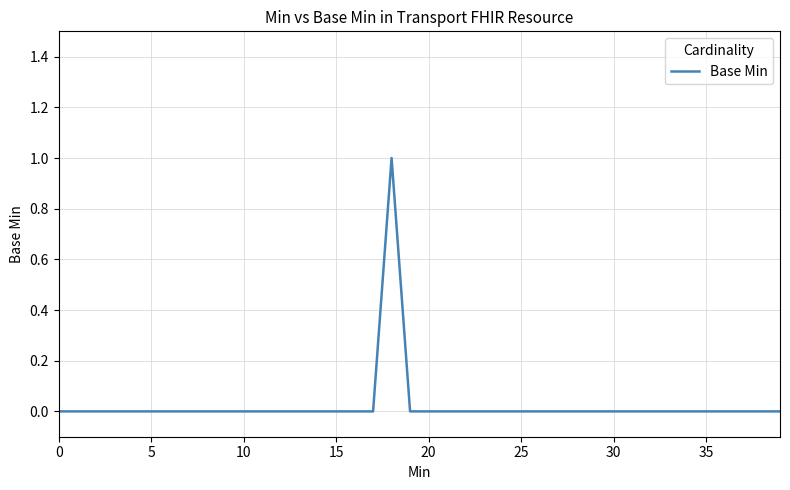

What is the greatest value displayed?

1